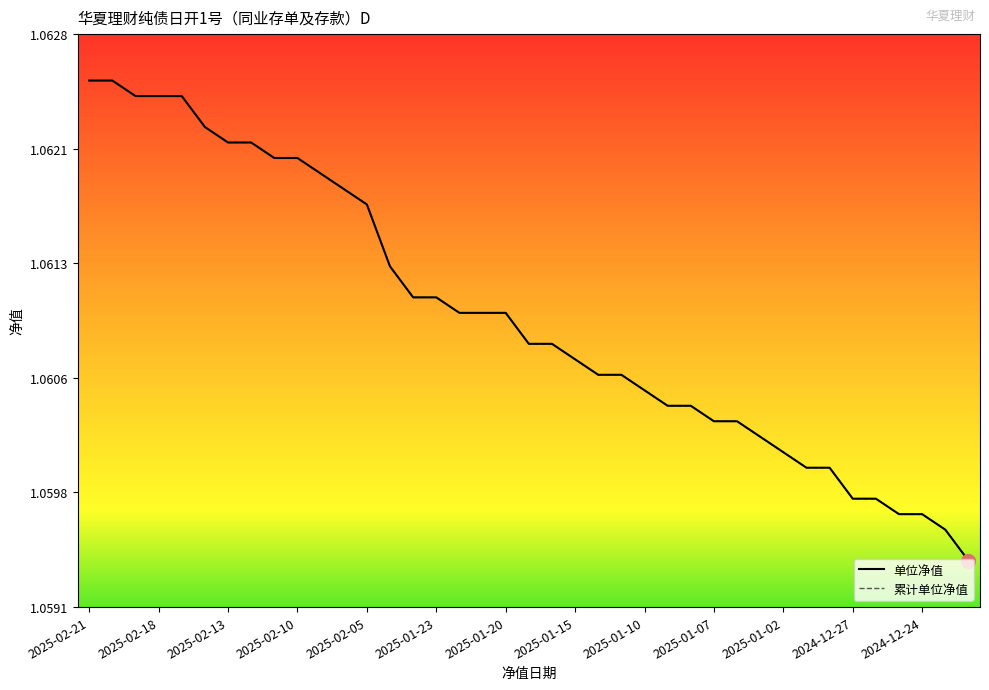

Does the chart display data point markers on the line(s)?

No